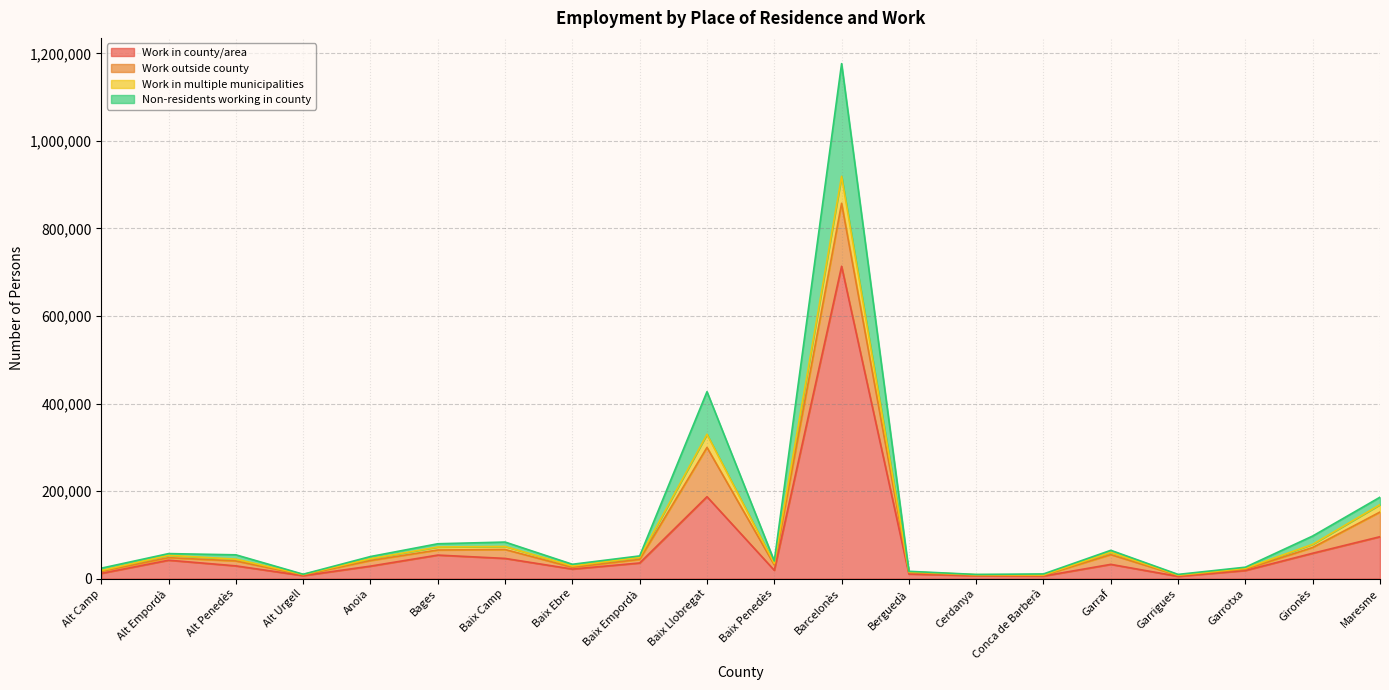

What is the maximum value for Work in county/area?

713555